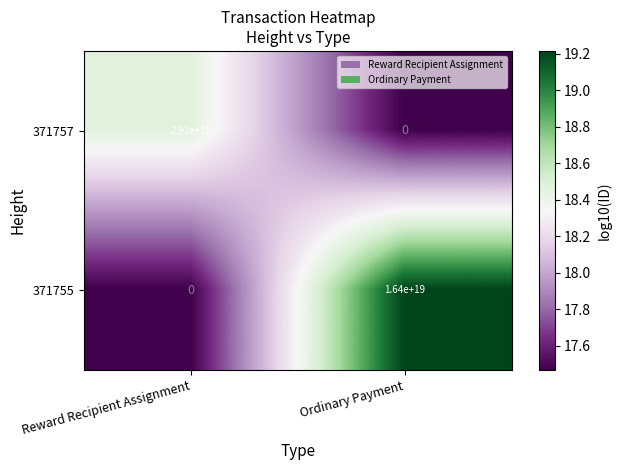

Is the value of 371757 at Reward Recipient Assignment greater than the value of 371755 at Reward Recipient Assignment?

Yes